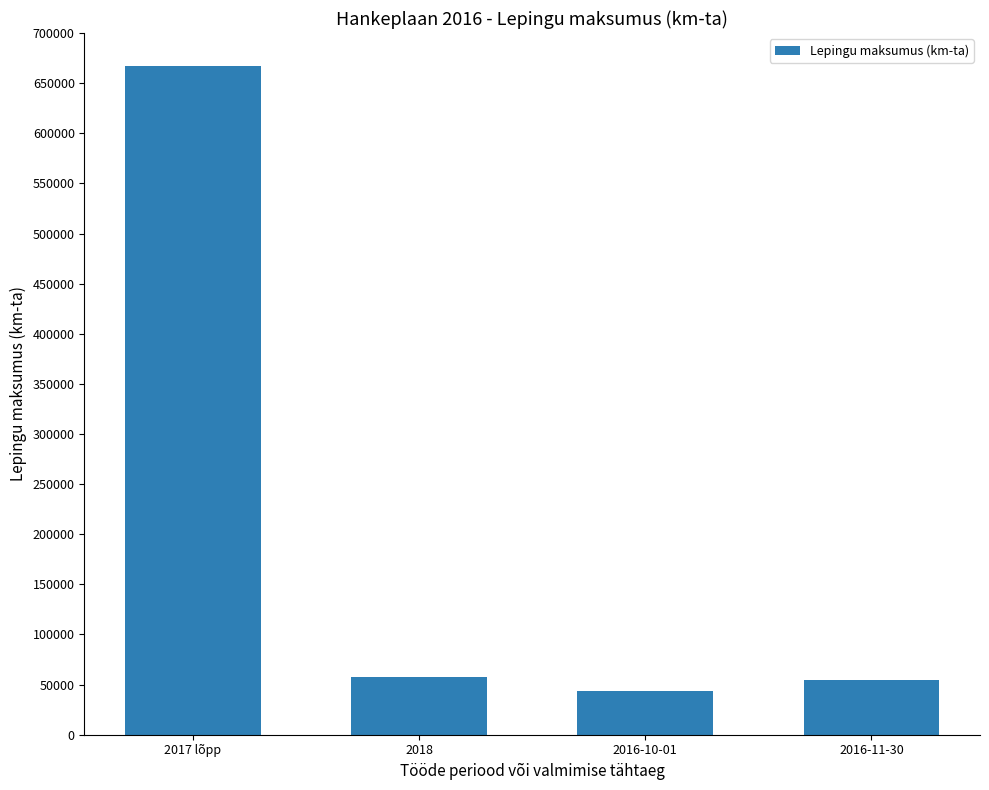

Is it true that the value at 2017 lõpp is 350149?

False